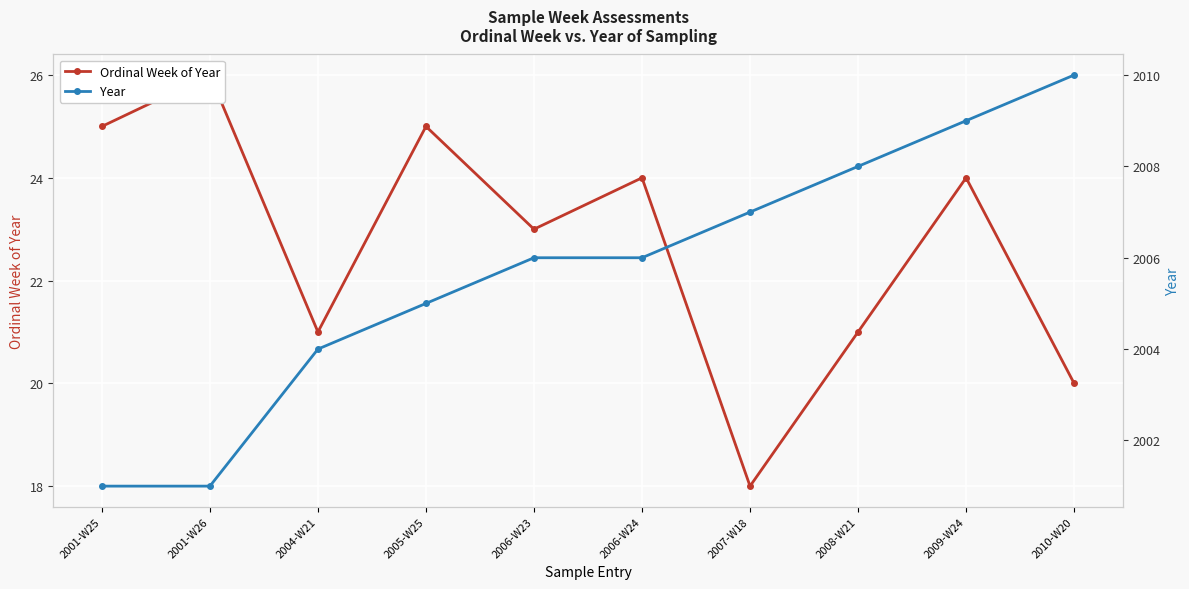

What is the difference between the Year values at 2006-W24 and 2001-W26?

5